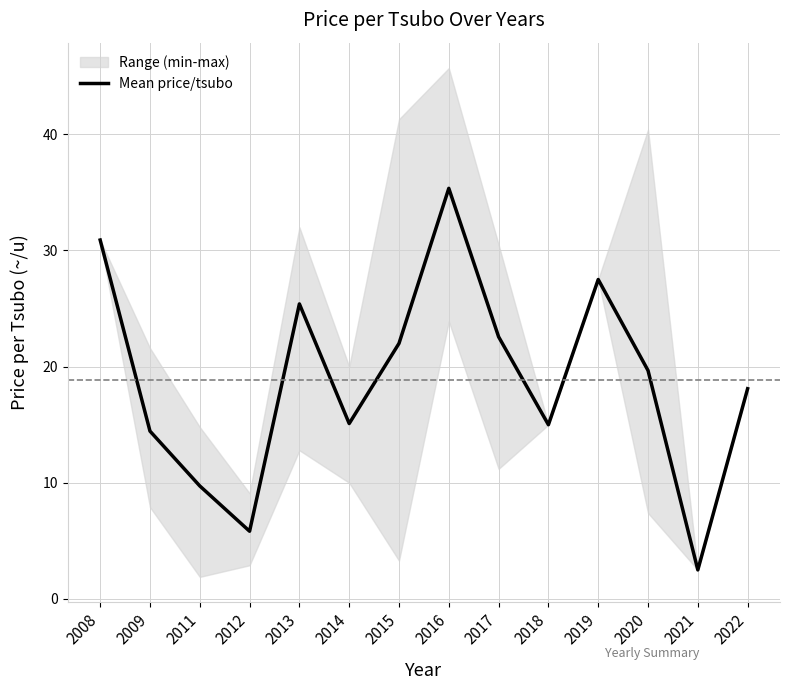

What is the value of the 12th point from the left?

19.7